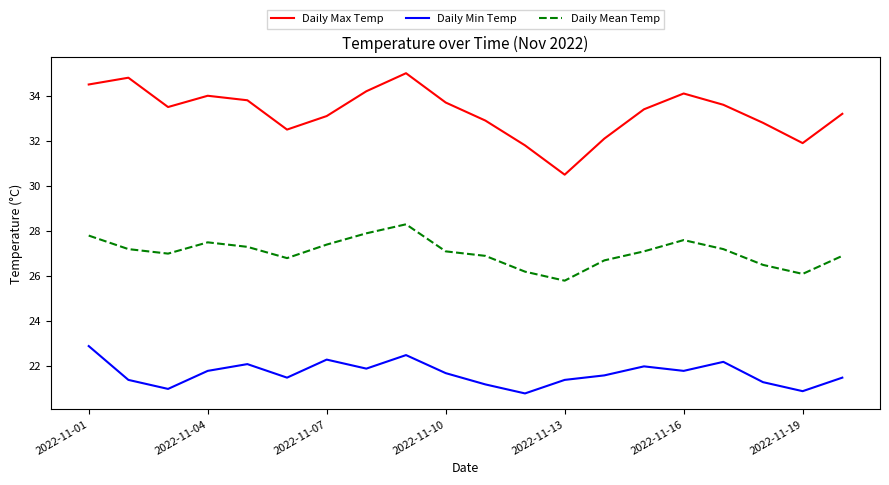

Which series has the largest total across all categories?

Daily Max Temp